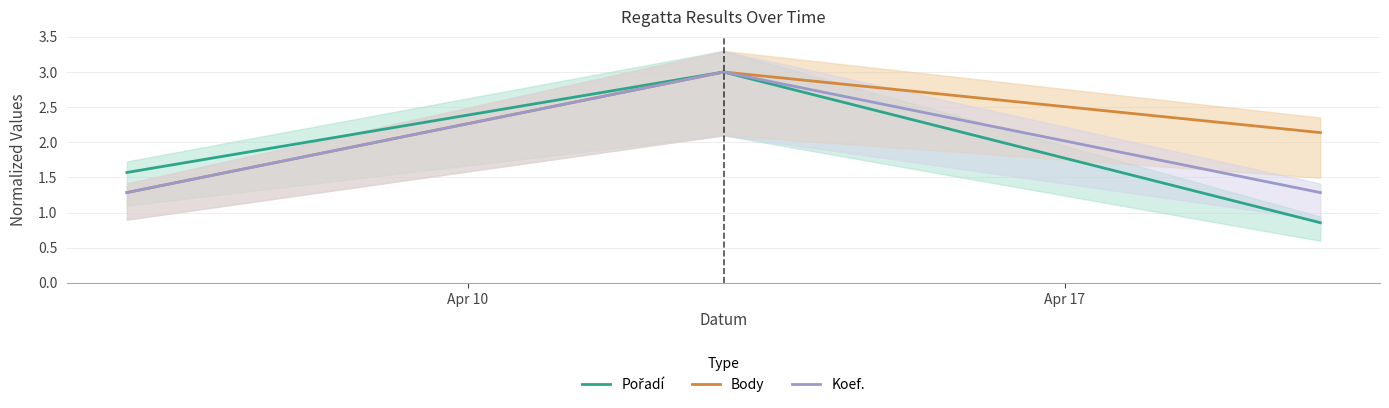

What is the lowest value of the Body series?

1.3